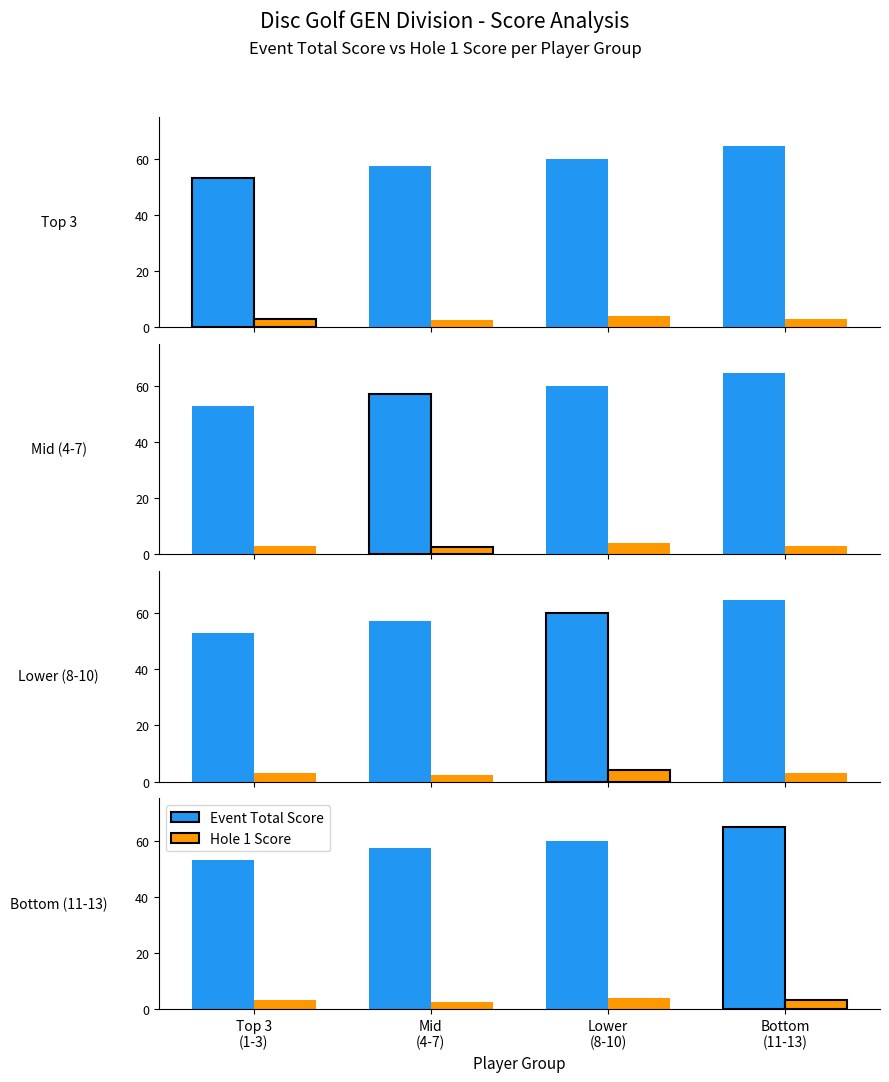

List the series in order of their overall mean, lowest first.

Hole 1 Score, Event Total Score